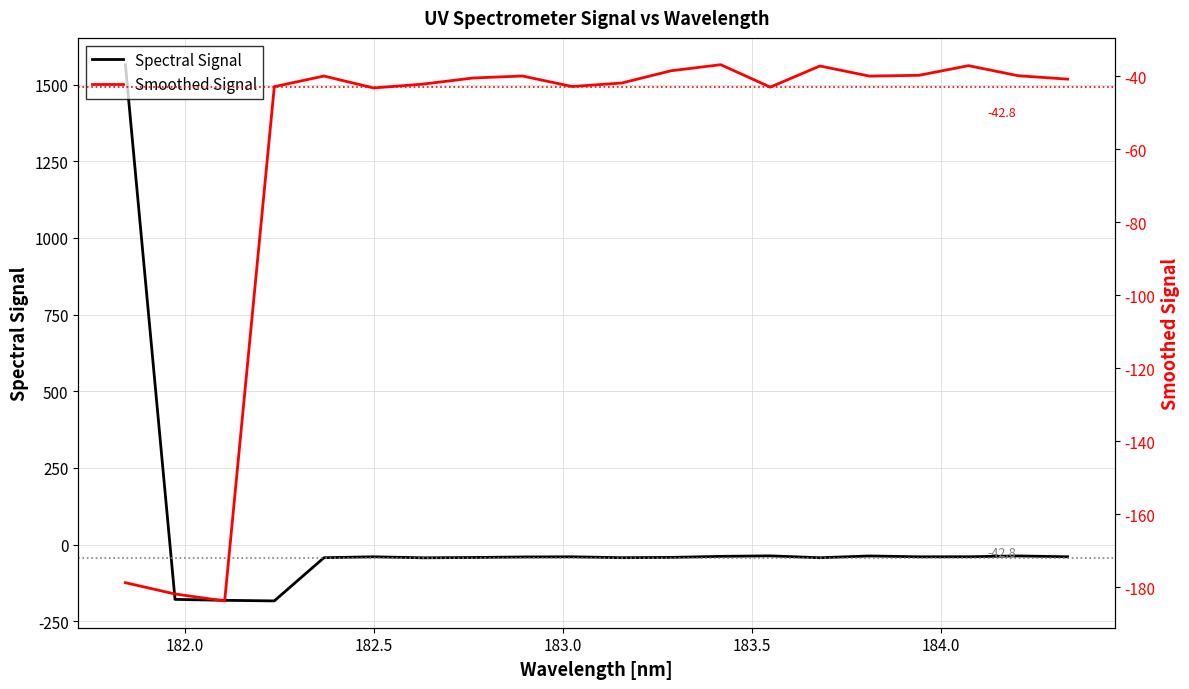

Which series has the widest spread of values?

Spectral Signal